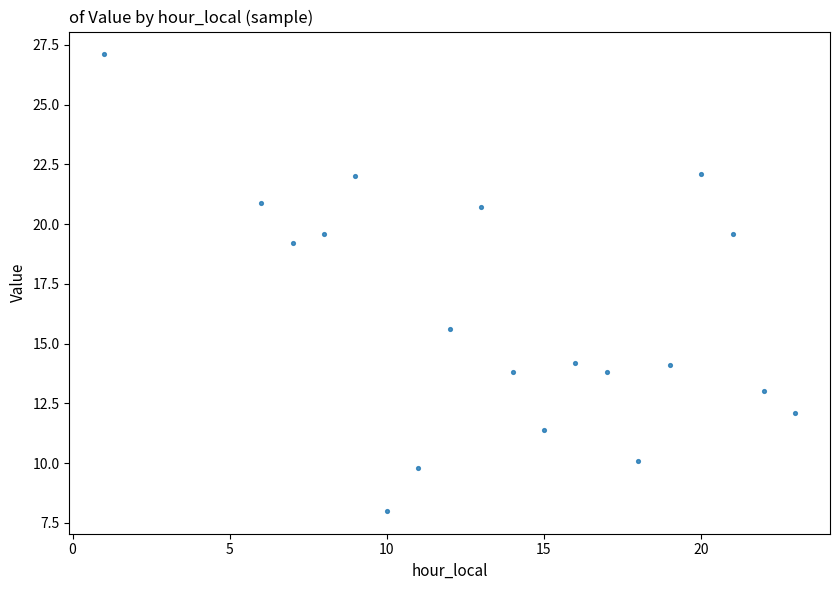

What Y value in the scatter plot is closest to 17?

15.6